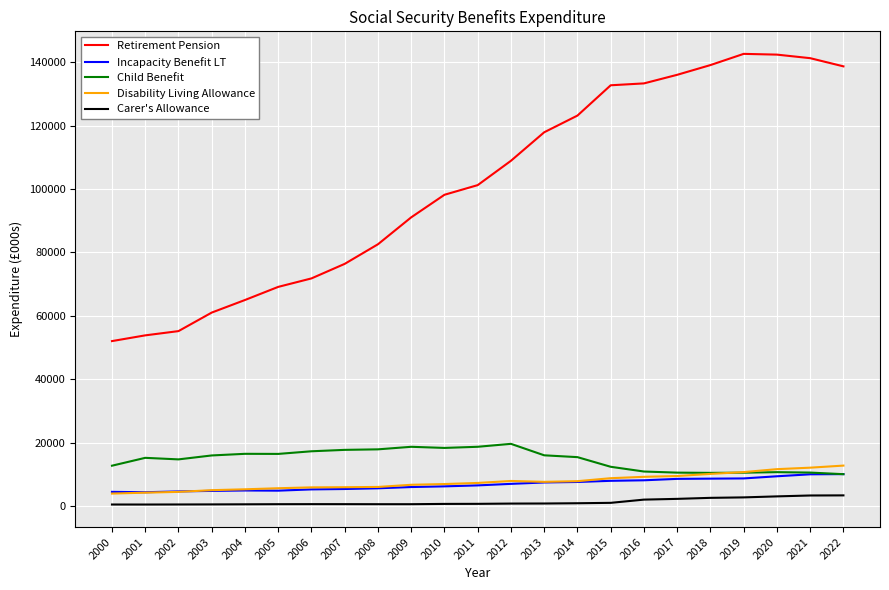

True or false: Retirement Pension and Child Benefit cross at least once.

False